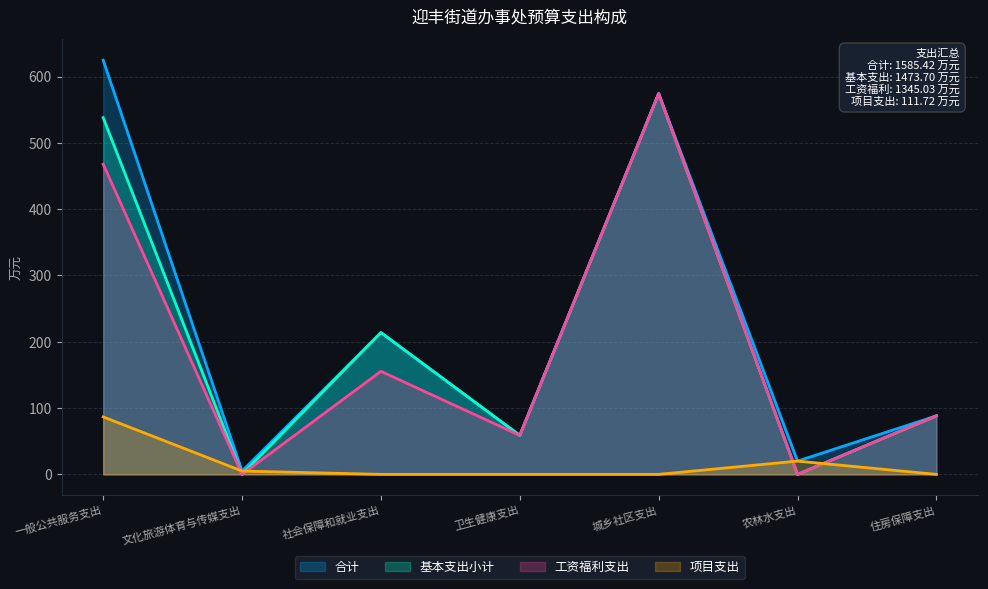

True or false: 合计 and 工资福利支出 intersect in this chart.

False